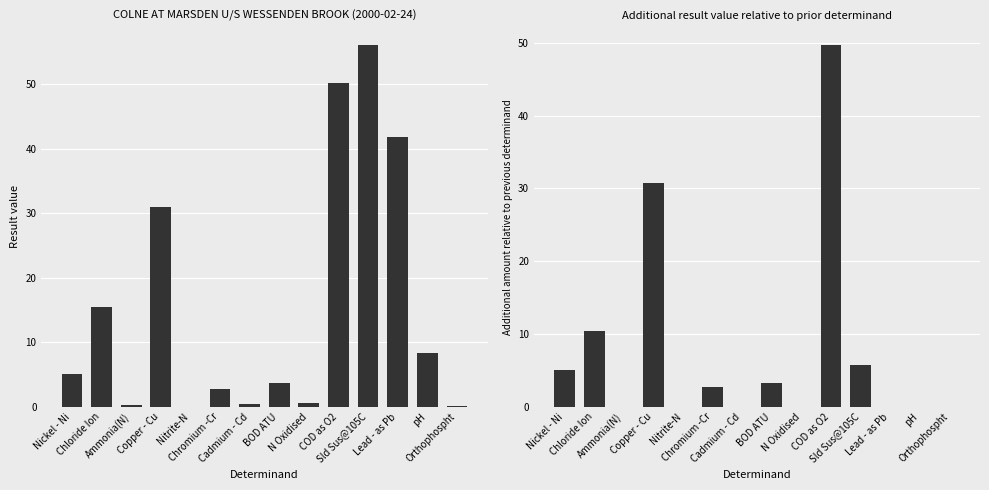

What is the difference between the maximum and minimum values in the result series?

56.0